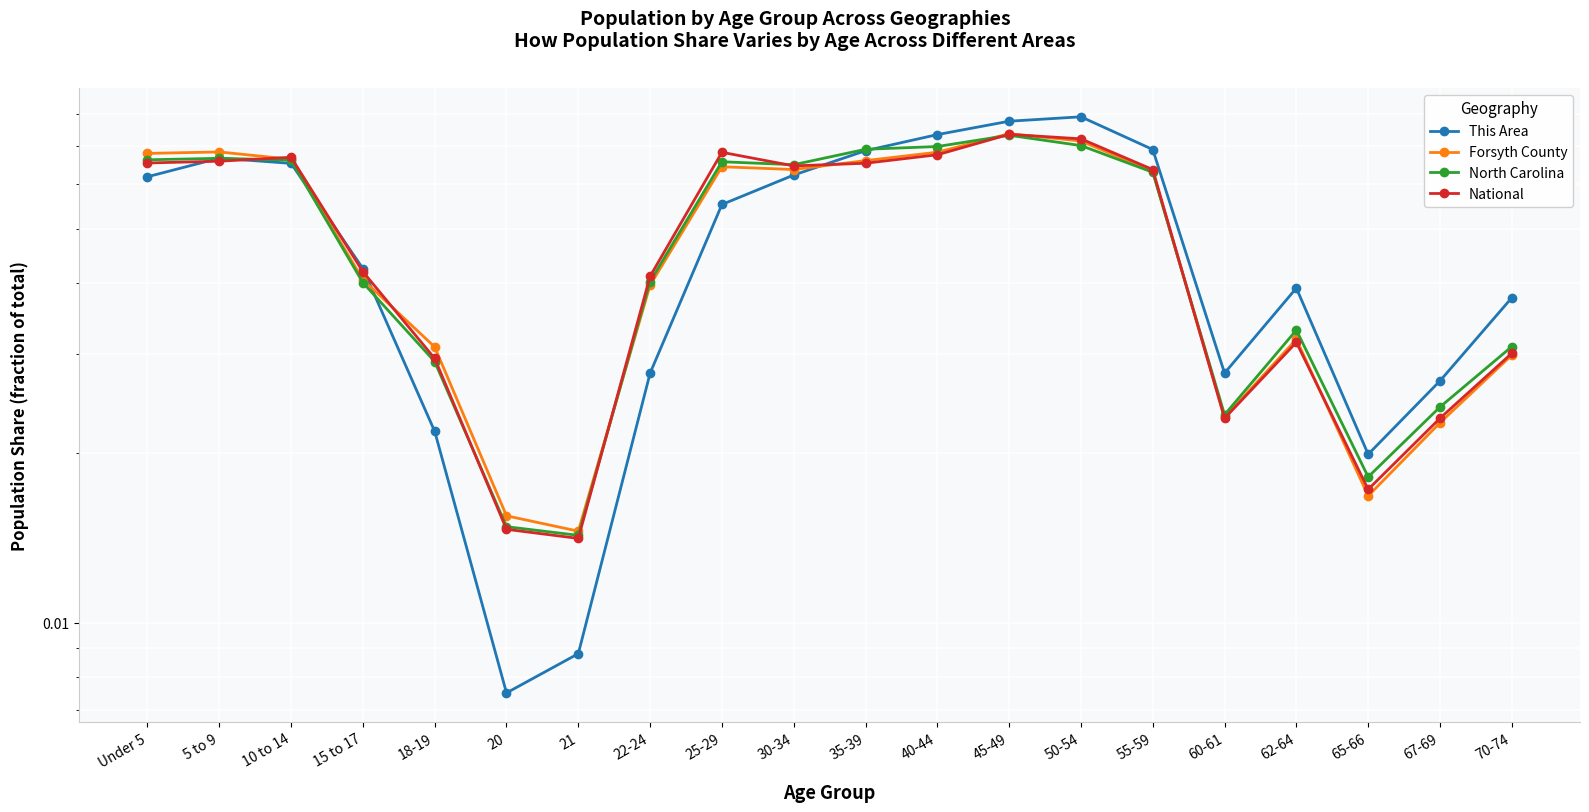

At which label is This Area closest to 0?

20